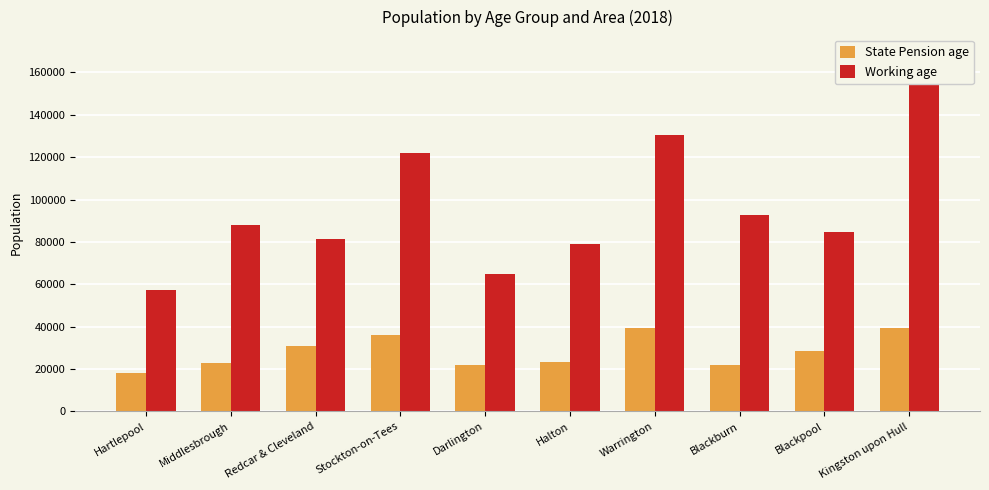

At which label does State Pension age reach its minimum?

Hartlepool